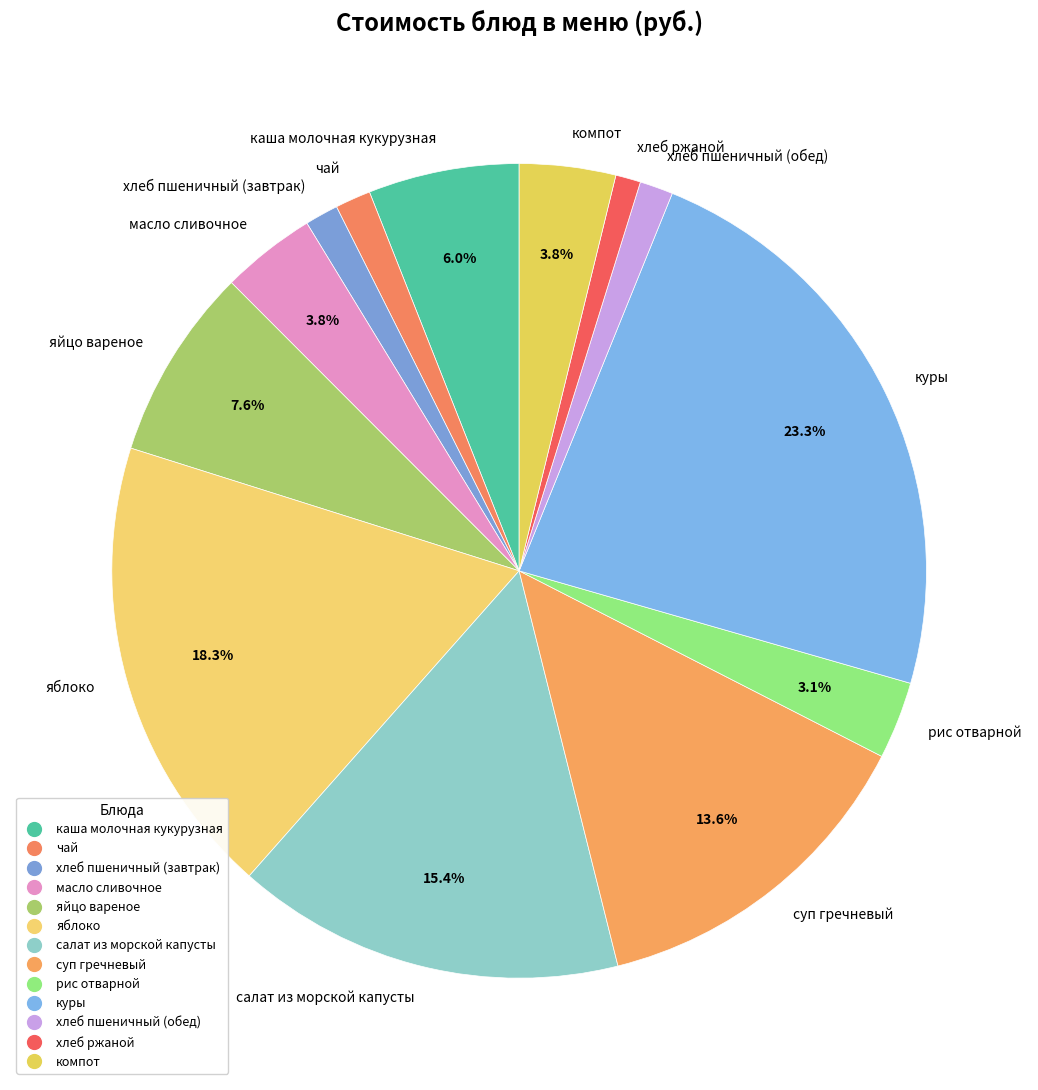

To the nearest percent, what is the combined percentage of хлеб ржаной and яблоко?

19%